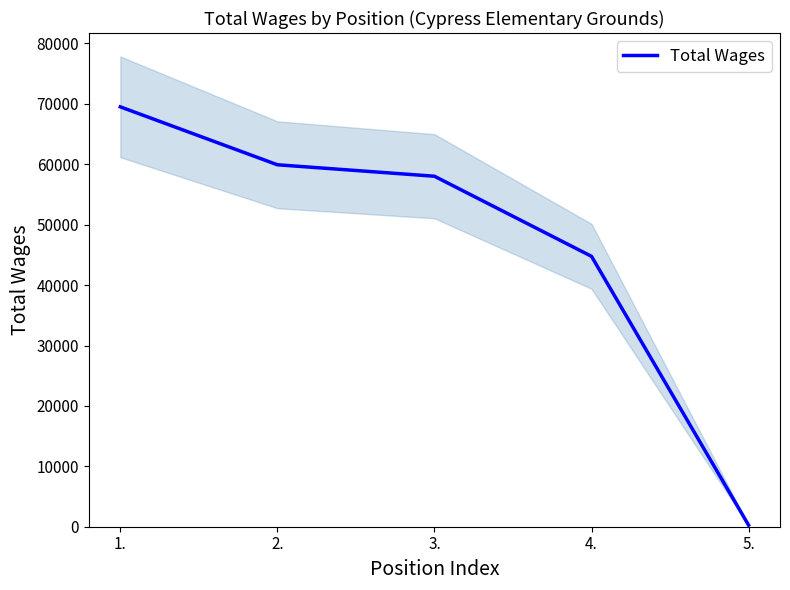

What is the difference between the values at 1. and 3.?

11487